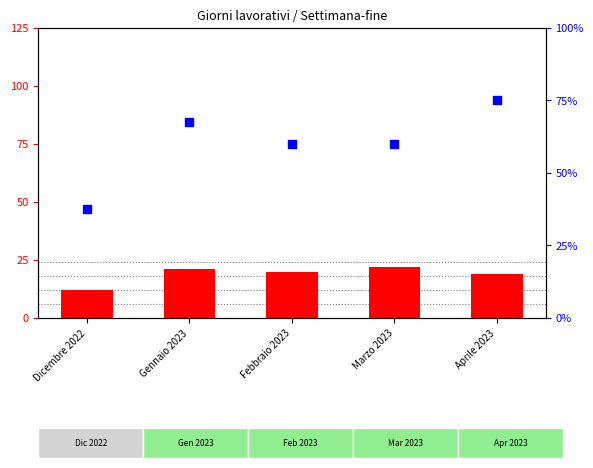

Which series has the largest total across all categories?

Settimana-fine